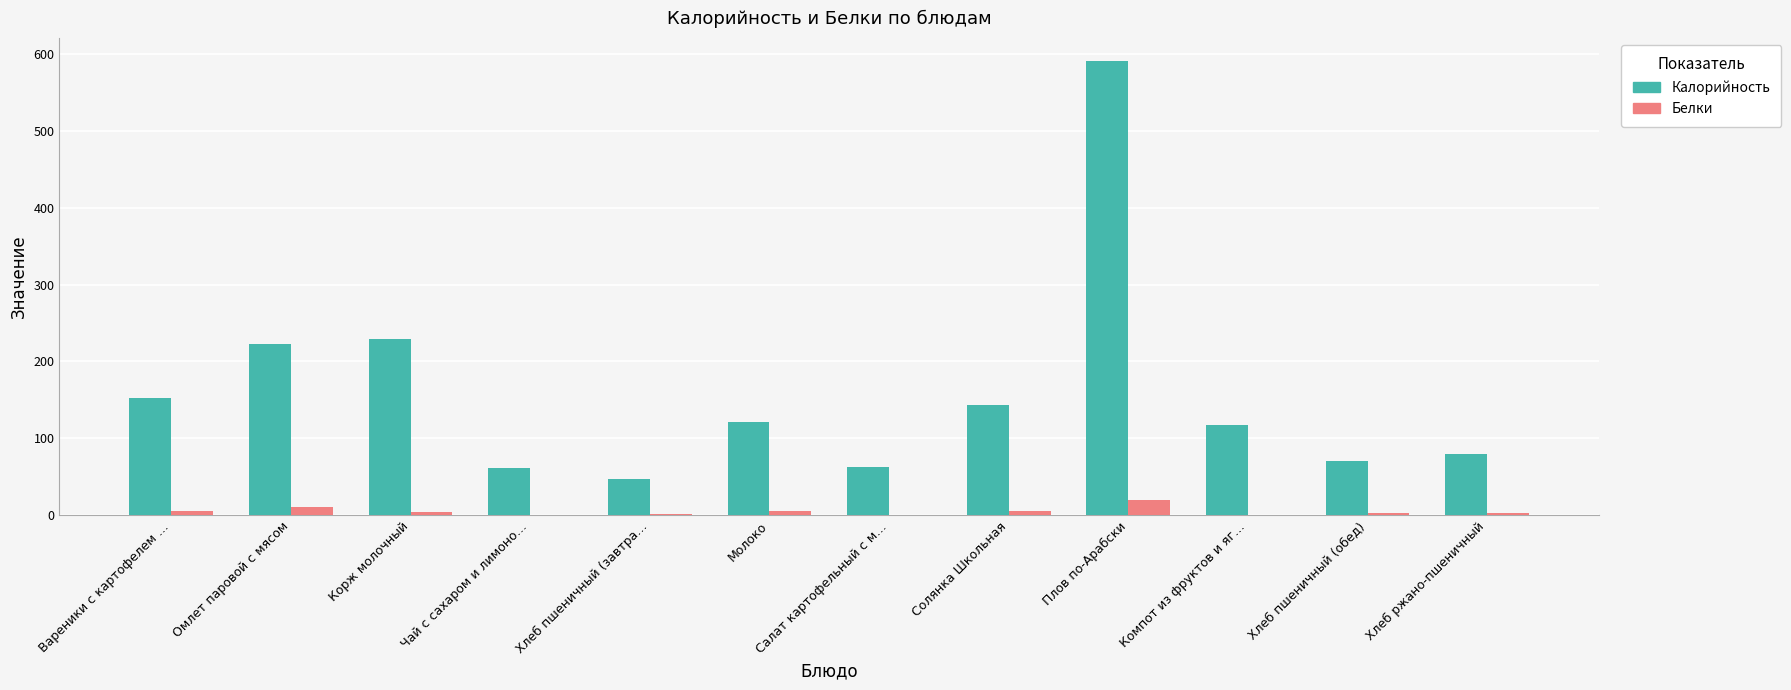

What is the greatest value displayed?

591.1